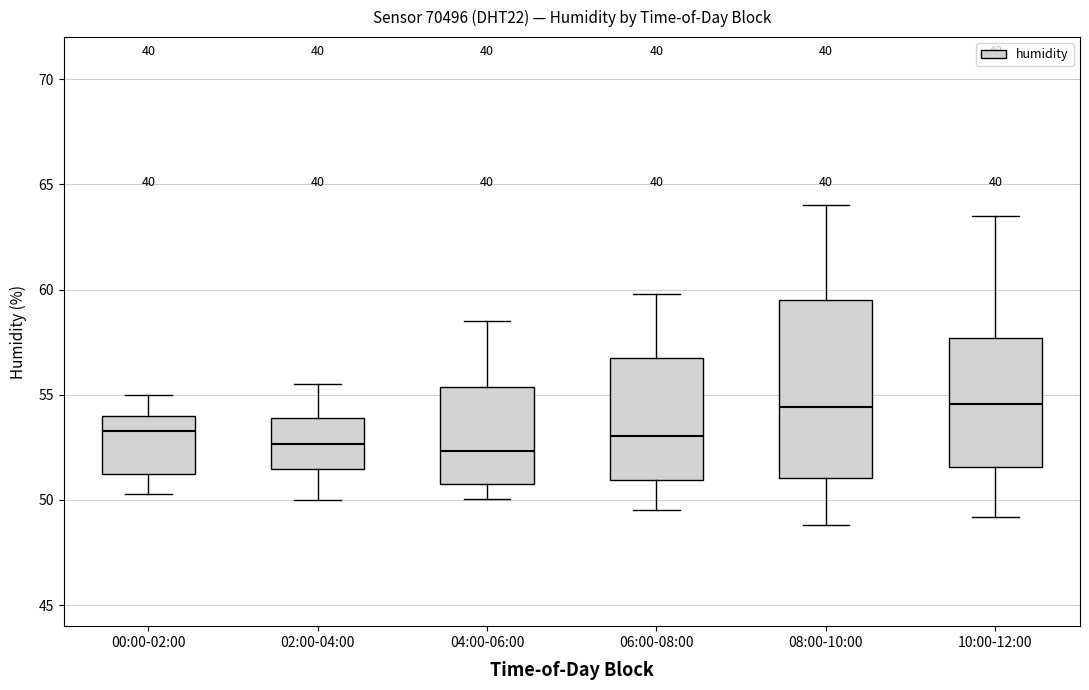

Where does the lower whisker of the box for 02:00-04:00 end on the y-axis? The values are not printed on the chart, so give them approximately, as read against the axis.

50.0